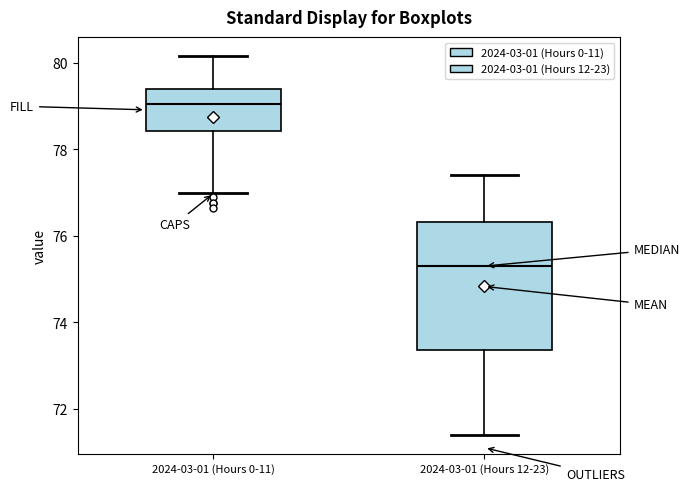

Reading left to right, transcribe this box plot: for each box, give where its median line is, the range the box spans, and where its two whiskers end, as read against the y-axis. The values are not printed on the chart, so give them approximately, as read against the axis.

2024-03-01 (Hours 0-11): median 79.0, box 78.4 to 79.4, whiskers 77.0 to 80.2
2024-03-01 (Hours 12-23): median 75.4, box 73.4 to 76.4, whiskers 71.4 to 77.4